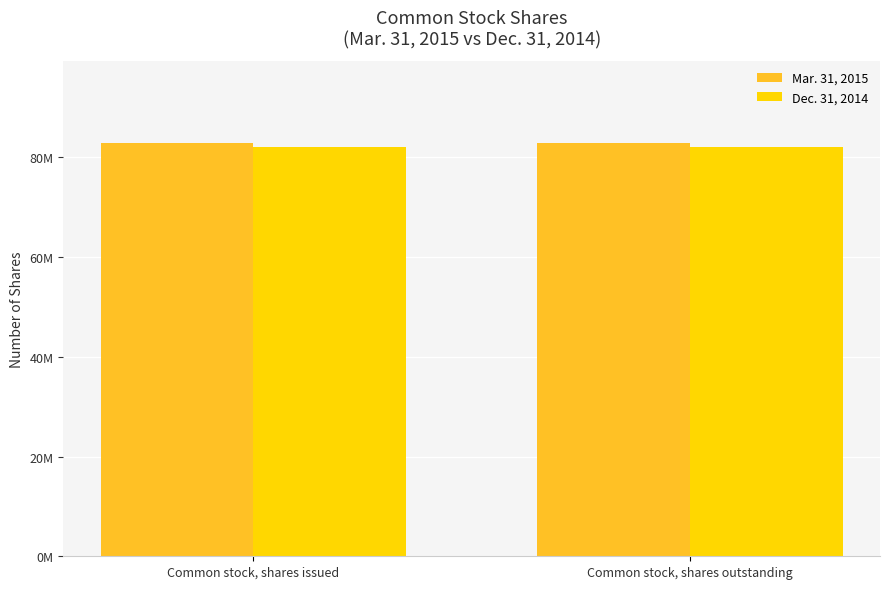

Are the bars horizontal?

No